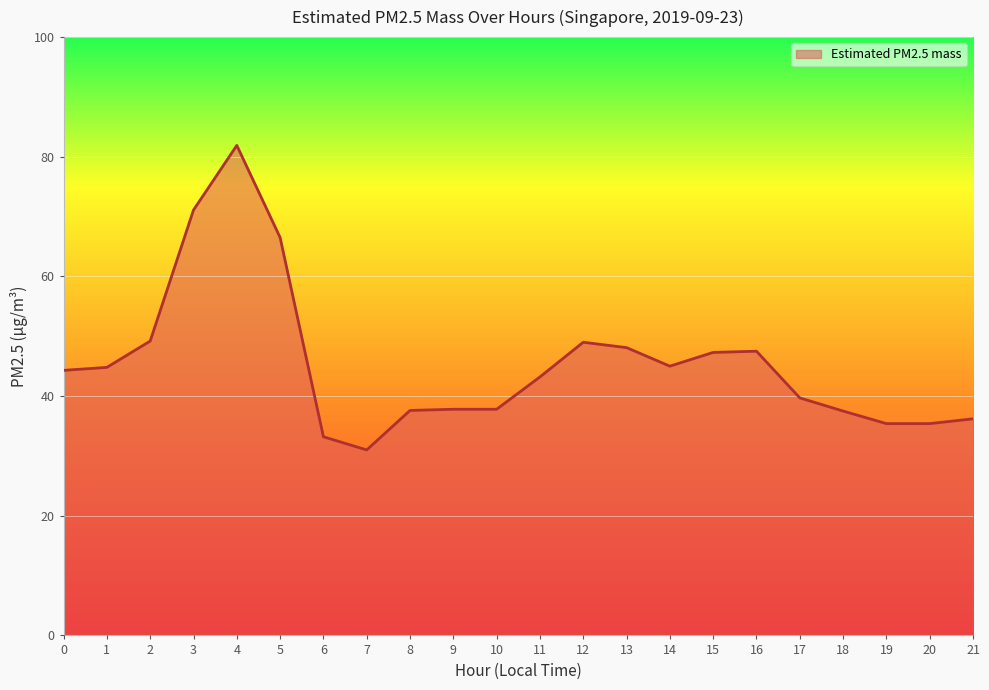

Which has a higher value, 13 or 21?

13